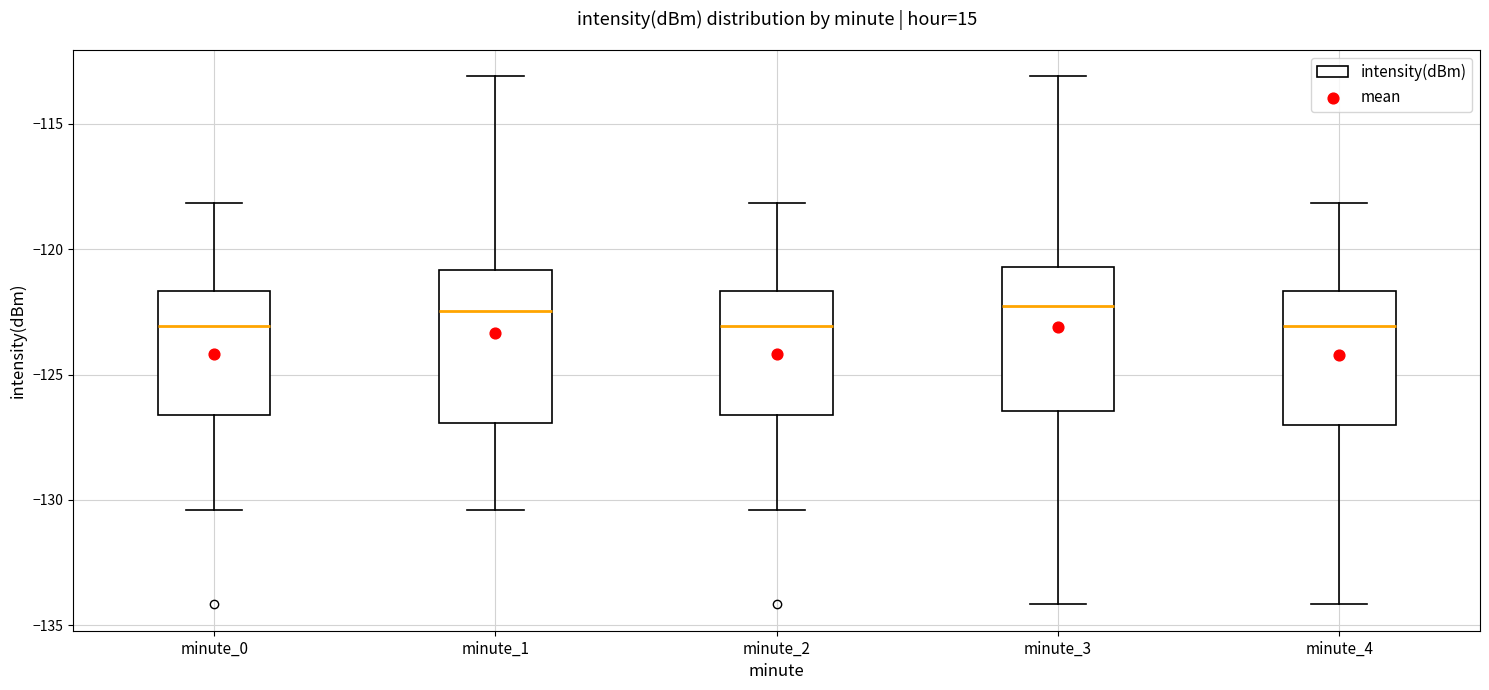

Where is the upper edge of the box for minute_3 on the y-axis? The values are not printed on the chart, so give them approximately, as read against the axis.

-120.5